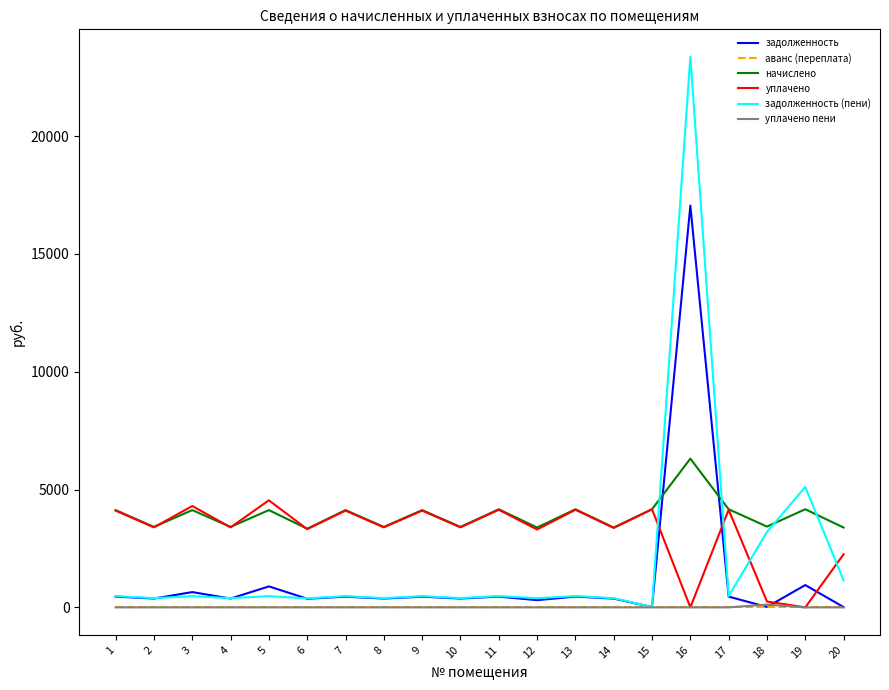

What is the maximum value for задолженность?

17051.5